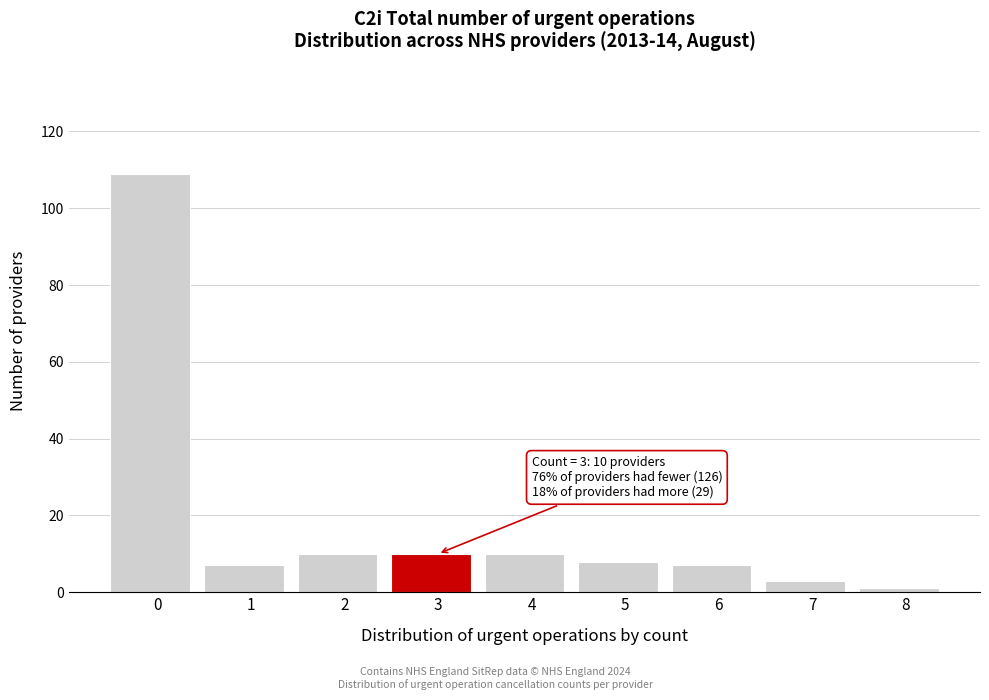

Reading right to left, extract all data points from this chart.

8=1	7=3	6=7	5=8	4=10	3=10	2=10	1=7	0=109